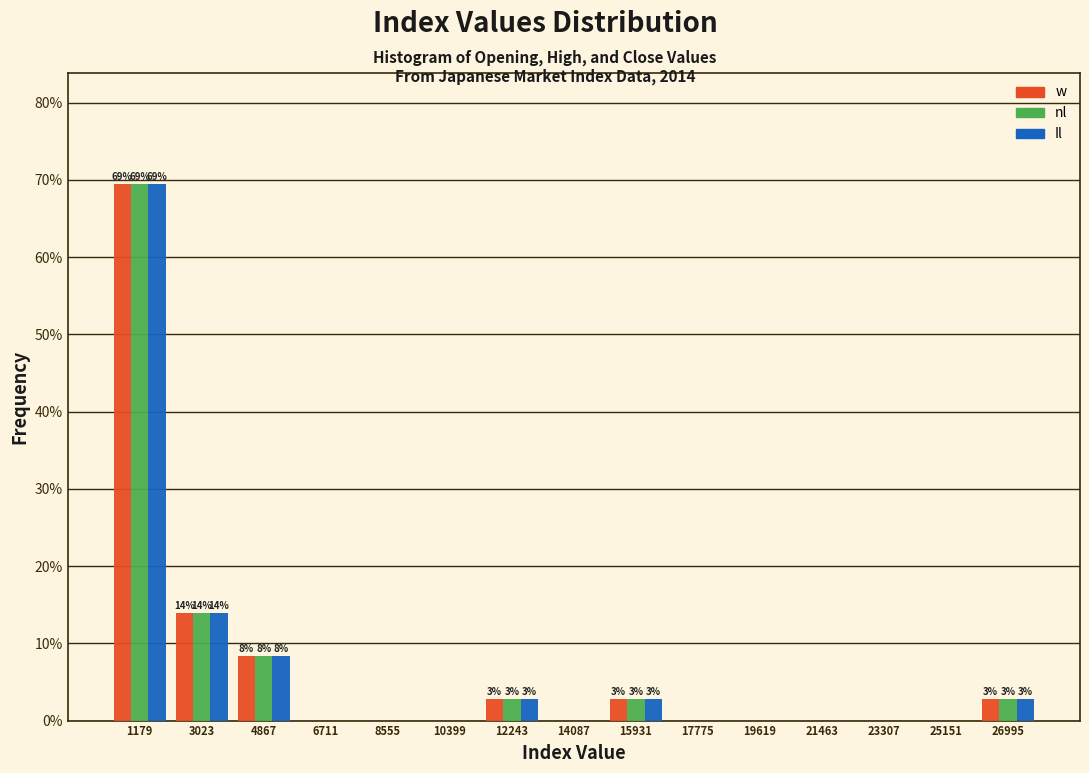

In the Il series, which range on the x-axis has the tallest bar?

200 to 2200